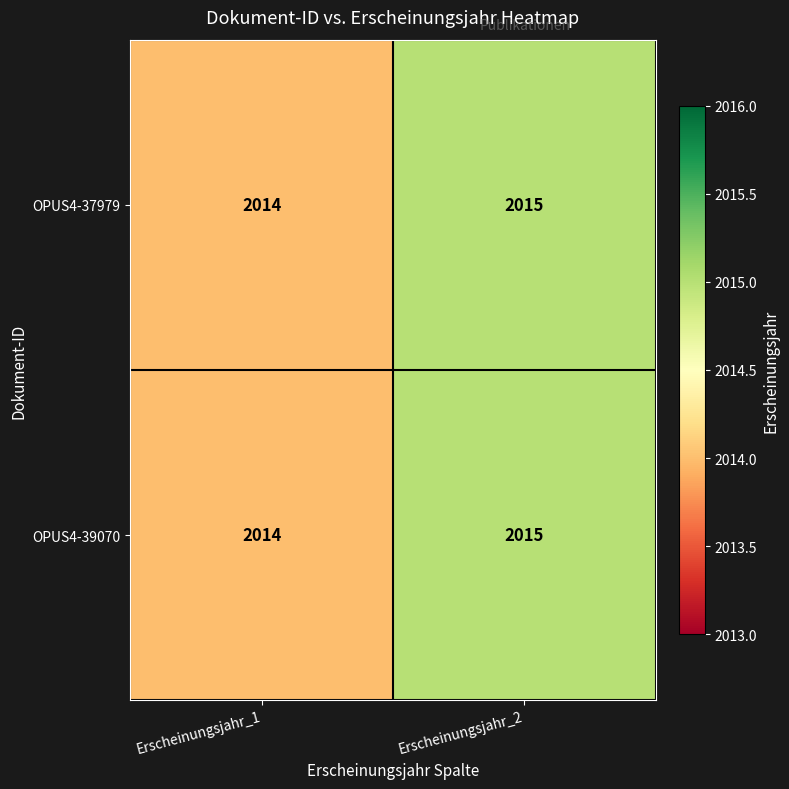

True or false: OPUS4-37979 has a value of 1050 at Erscheinungsjahr_1.

False